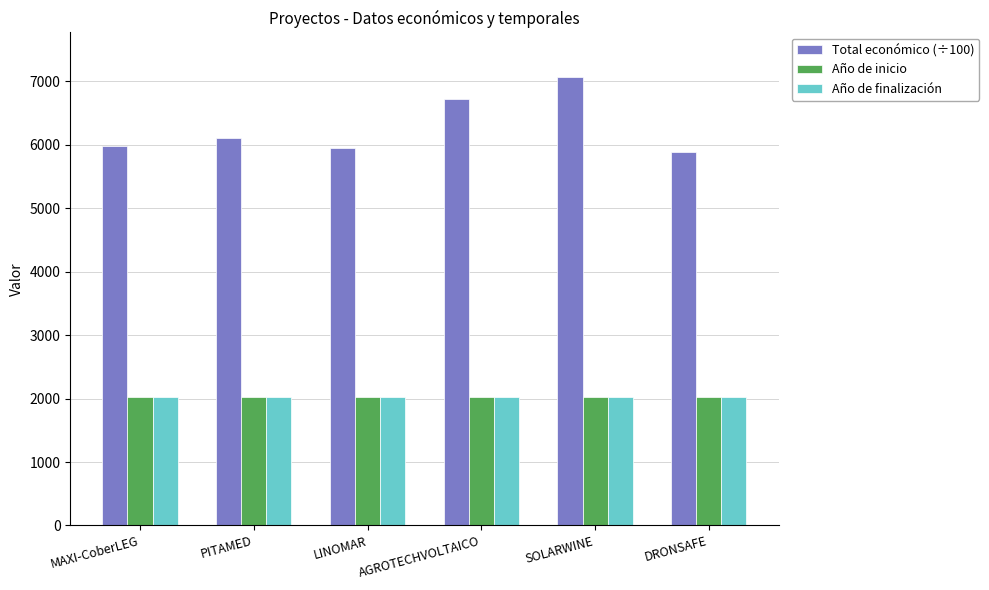

What is the sum of the Total económico (÷100) values at DRONSAFE and AGROTECHVOLTAICO?

12623.9